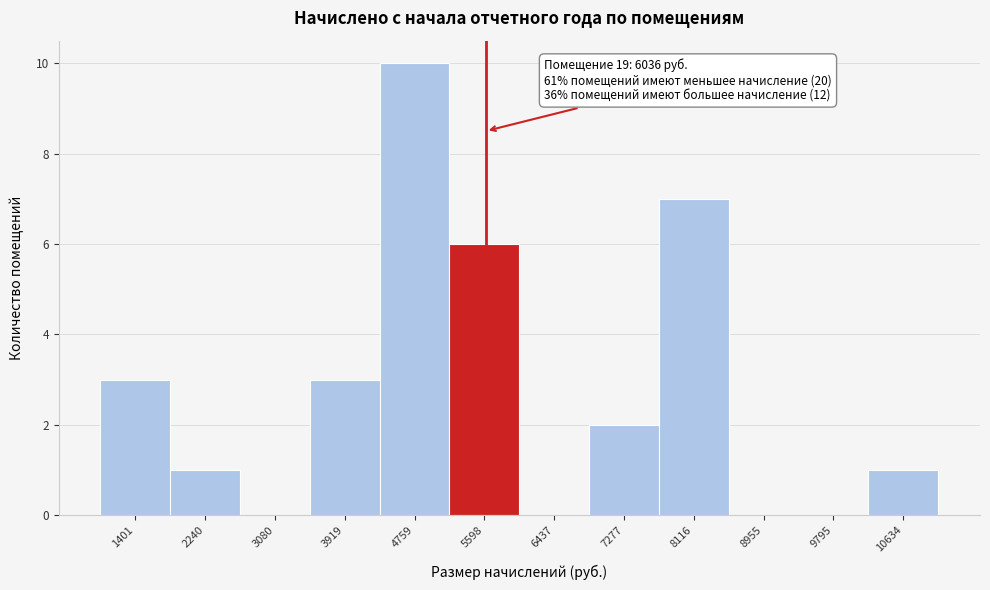

Reading right to left, list all the values displayed in this chart.

10634=1	9795=0	8955=0	8116=7	7277=2	6437=0	5598=6	4759=10	3919=3	3080=0	2240=1	1401=3